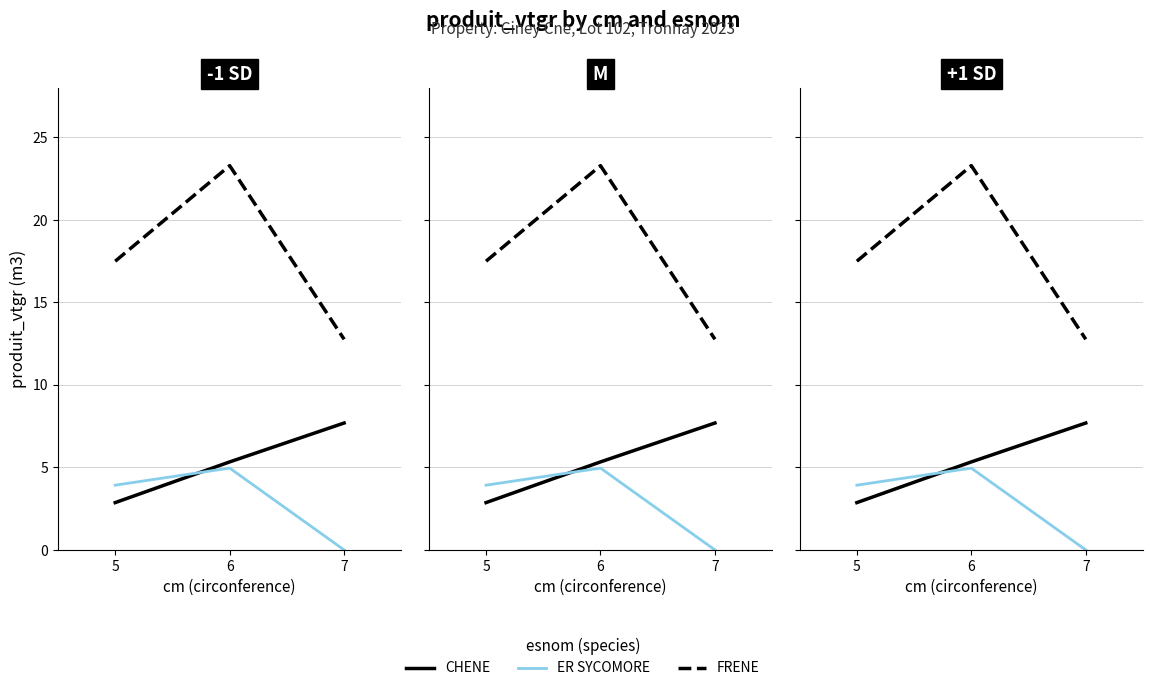

What are all the series names shown in the legend?

CHENE, ER SYCOMORE, FRENE